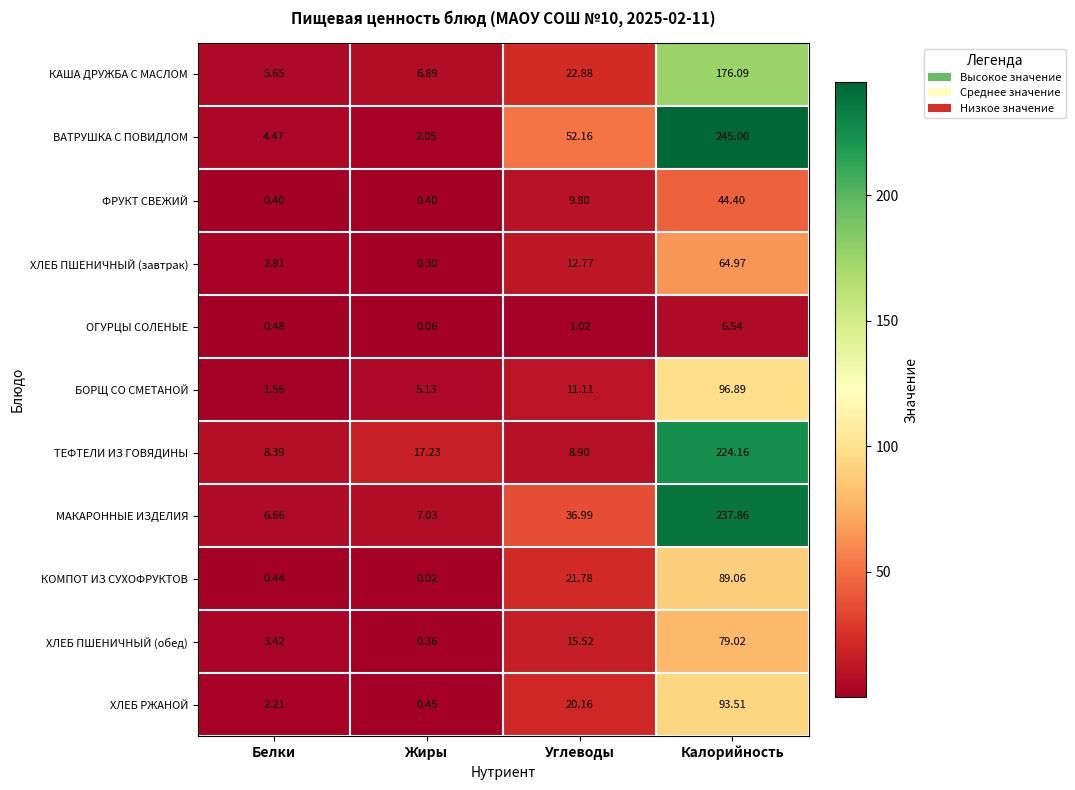

At Жиры, list the series in order from smallest to largest.

КОМПОТ ИЗ СУХОФРУКТОВ, ОГУРЦЫ СОЛЕНЫЕ, ХЛЕБ ПШЕНИЧНЫЙ (завтрак), ХЛЕБ ПШЕНИЧНЫЙ (обед), ФРУКТ СВЕЖИЙ, ХЛЕБ РЖАНОЙ, ВАТРУШКА С ПОВИДЛОМ, БОРЩ СО СМЕТАНОЙ, КАША ДРУЖБА С МАСЛОМ, МАКАРОННЫЕ ИЗДЕЛИЯ, ТЕФТЕЛИ ИЗ ГОВЯДИНЫ